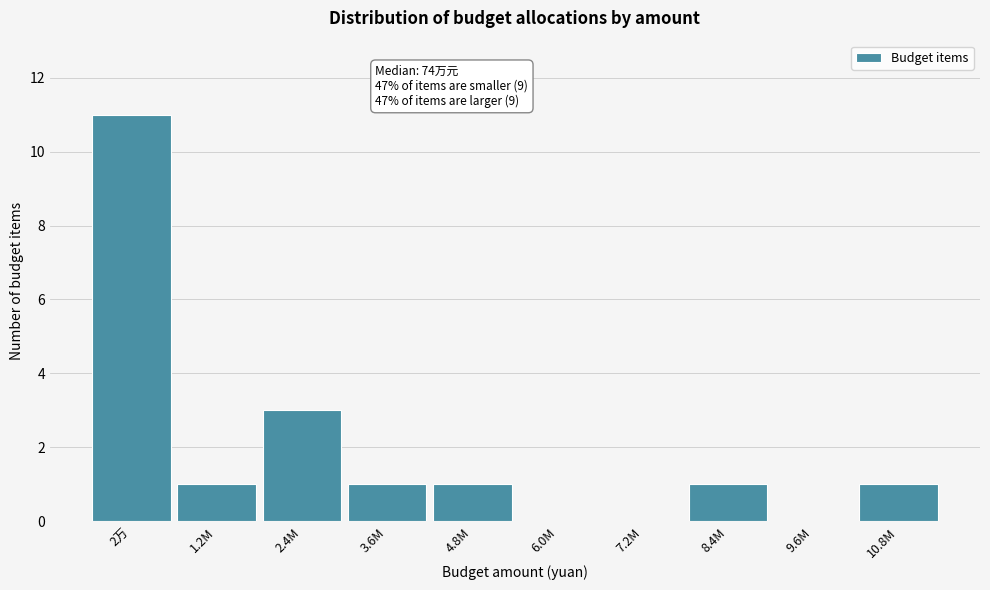

Reading right to left, what are all the values shown in this chart?

10.8M=1	9.6M=0	8.4M=1	7.2M=0	6.0M=0	4.8M=1	3.6M=1	2.4M=3	1.2M=1	2万=11